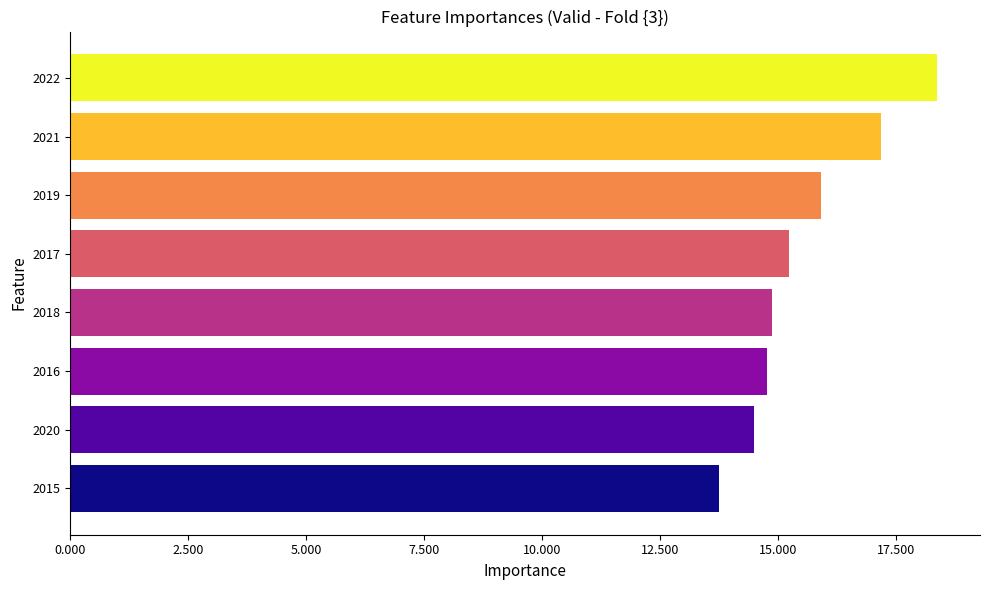

What is the maximum value shown in the chart?

18.4